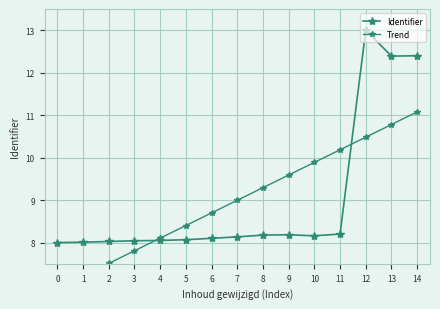

What are all the series names shown in the legend?

Identifier, Trend